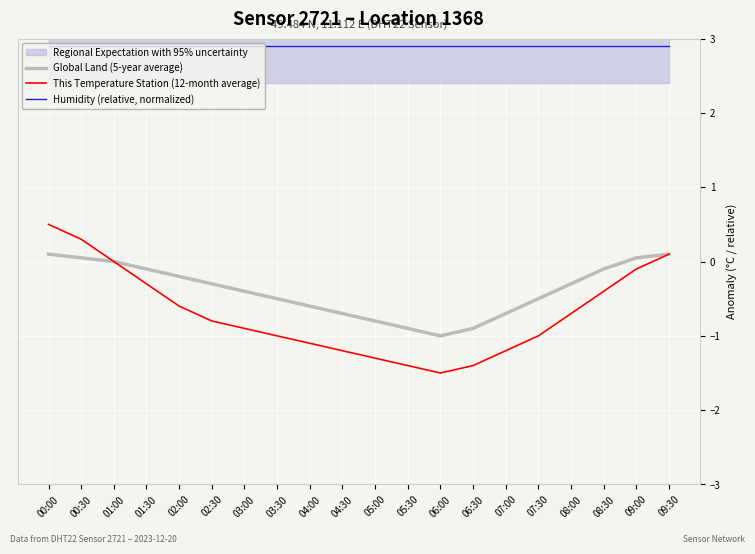

Which category has the lowest value across all series?

06:00